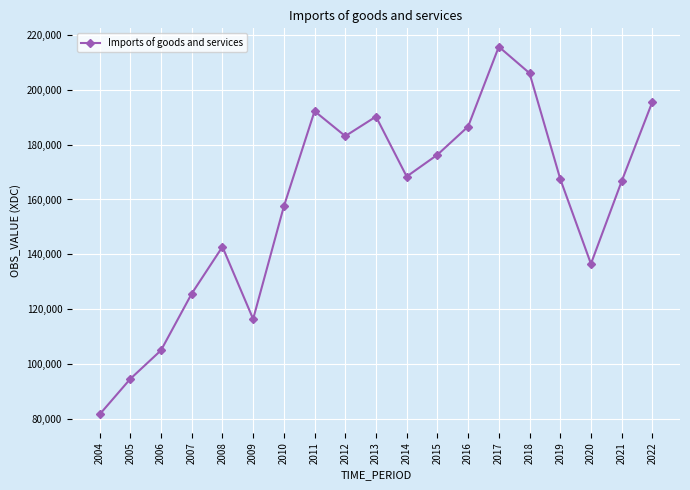

What value does the data have at 2004?

81718